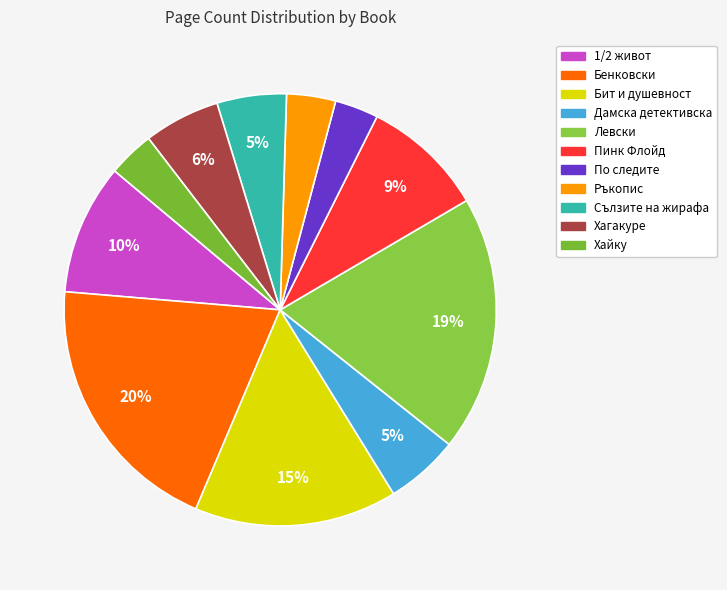

Which slice is the largest?

Бенковски